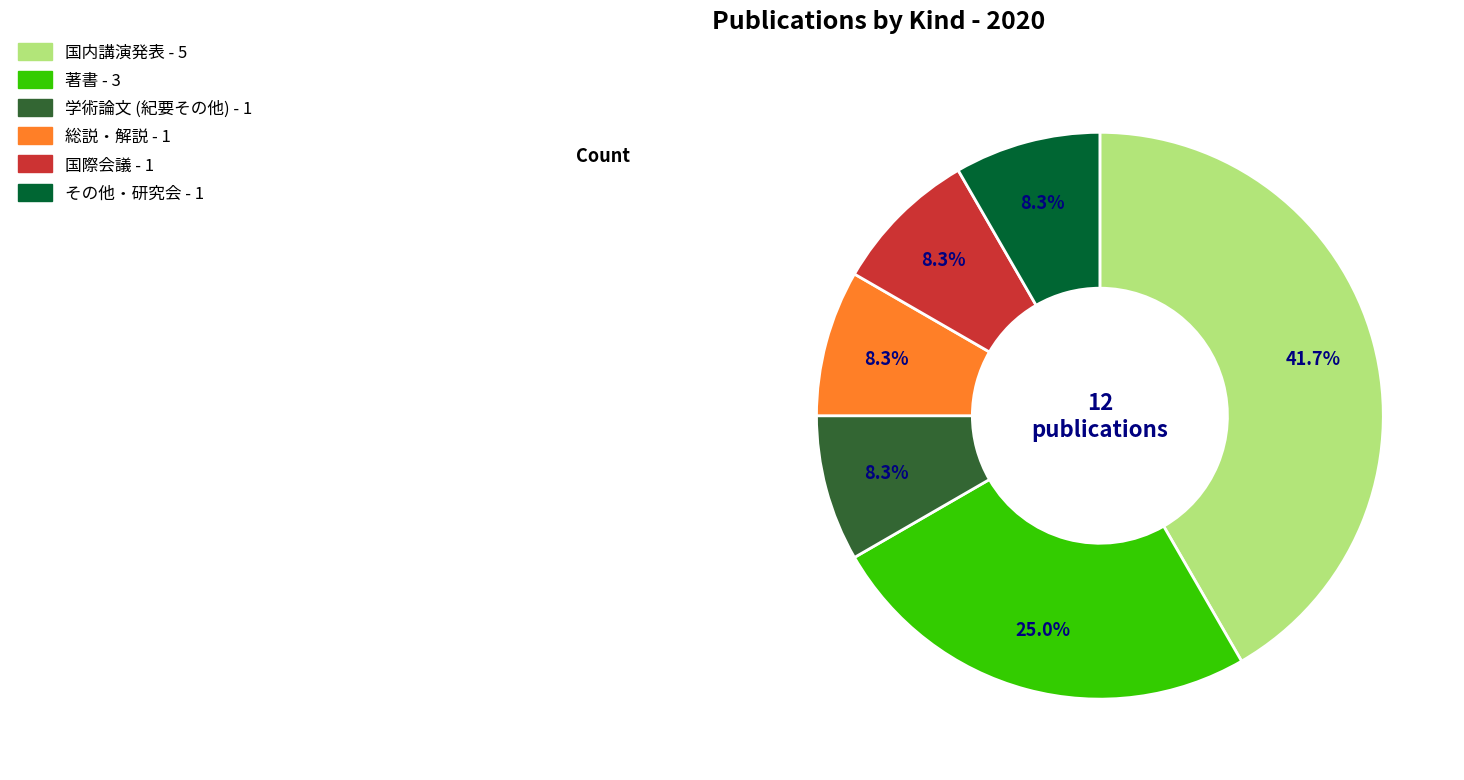

Count the number of slices in the pie.

6